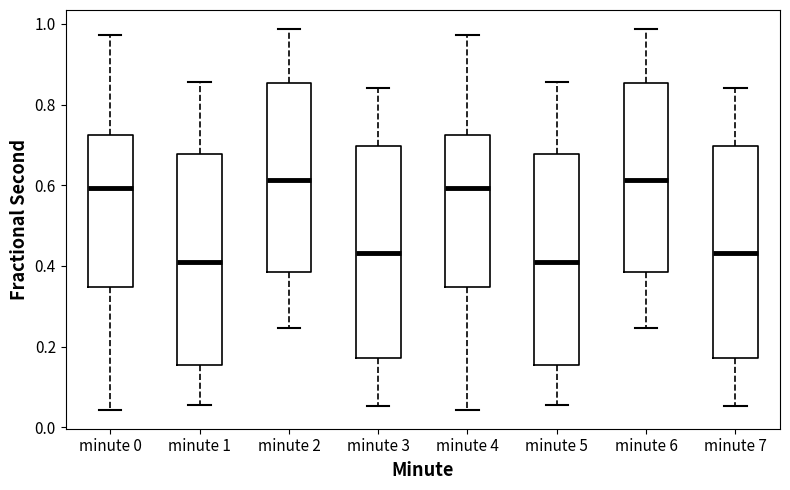

Reading left to right, transcribe this box plot: for each box, give where its median line is, the range the box spans, and where its two whiskers end, as read against the y-axis. The values are not printed on the chart, so give them approximately, as read against the axis.

minute 0: median 0.60, box 0.34 to 0.72, whiskers 0.04 to 0.98
minute 1: median 0.42, box 0.16 to 0.68, whiskers 0.06 to 0.86
minute 2: median 0.62, box 0.38 to 0.86, whiskers 0.24 to 0.98
minute 3: median 0.44, box 0.18 to 0.70, whiskers 0.06 to 0.84
minute 4: median 0.60, box 0.34 to 0.72, whiskers 0.04 to 0.98
minute 5: median 0.42, box 0.16 to 0.68, whiskers 0.06 to 0.86
minute 6: median 0.62, box 0.38 to 0.86, whiskers 0.24 to 0.98
minute 7: median 0.44, box 0.18 to 0.70, whiskers 0.06 to 0.84